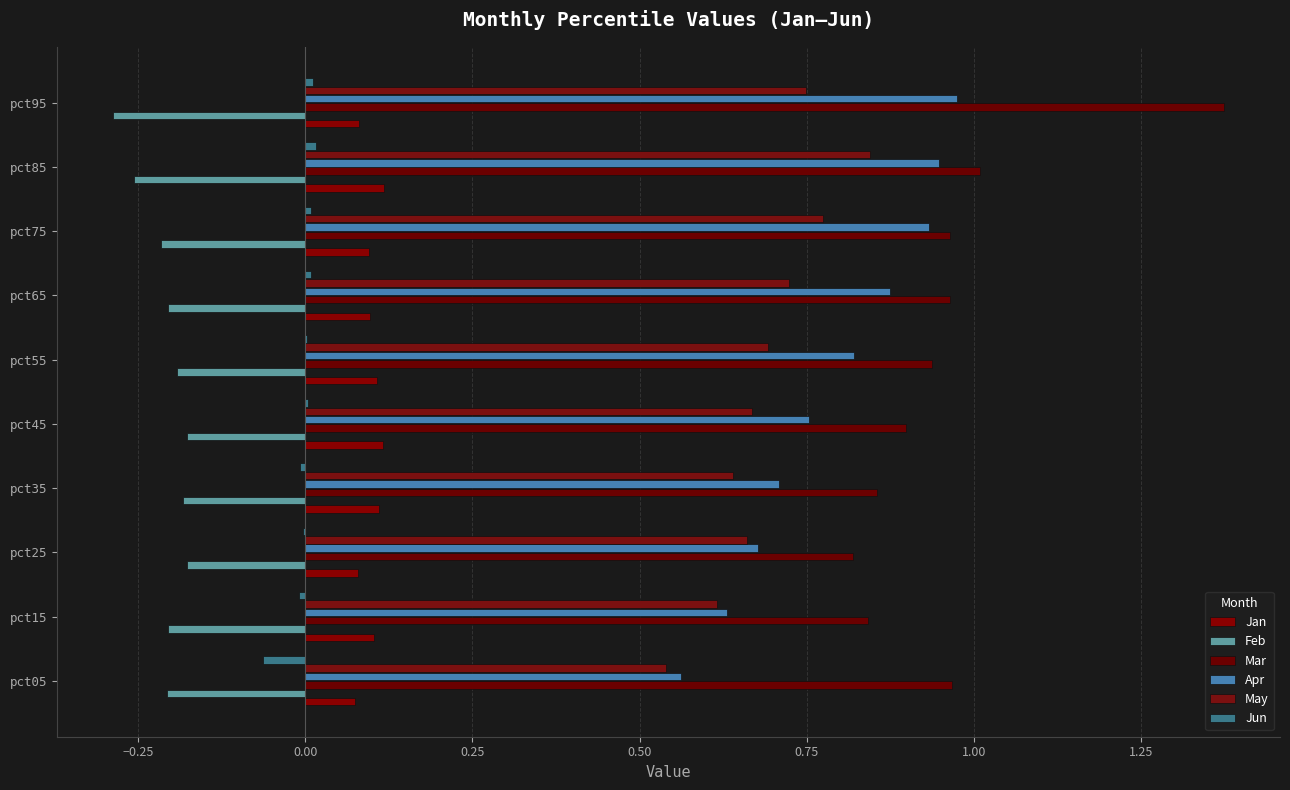

How many May values are between 0 and 1?

10